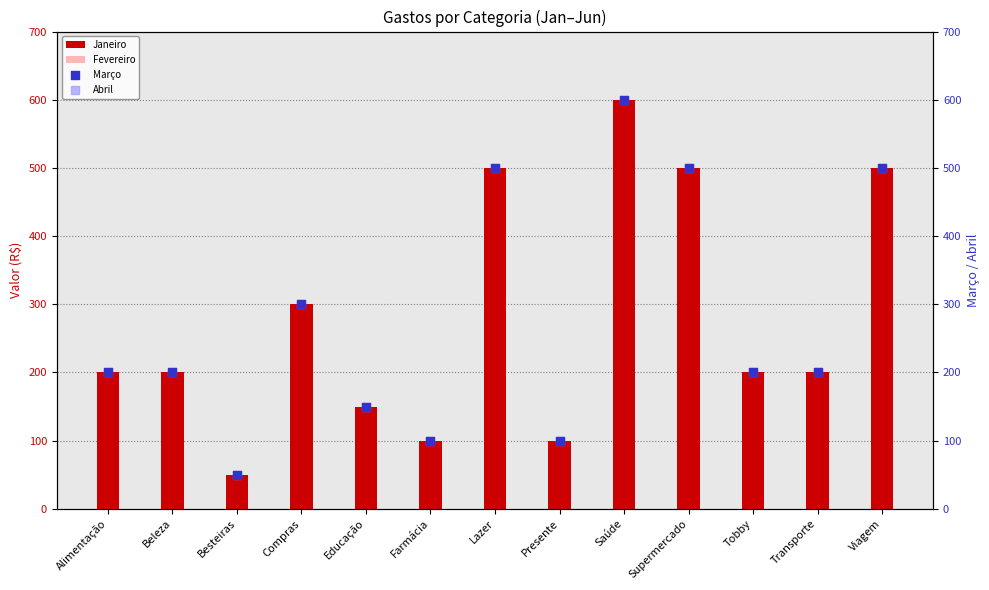

Which series has the widest spread of Y values?

Janeiro